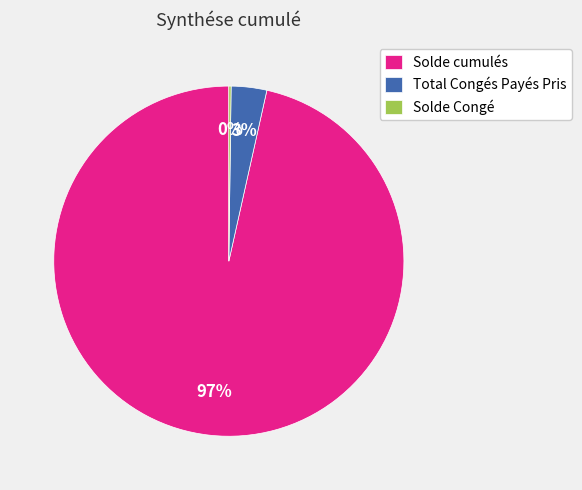

To the nearest percent, what is the combined percentage of Solde cumulés and Total Congés Payés Pris?

100%